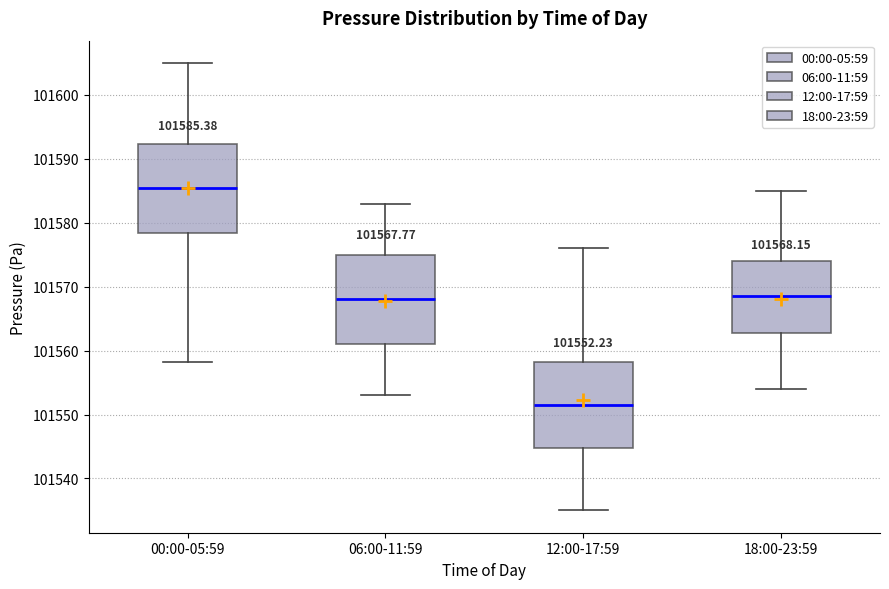

Which box's median line is the highest?

00:00-05:59